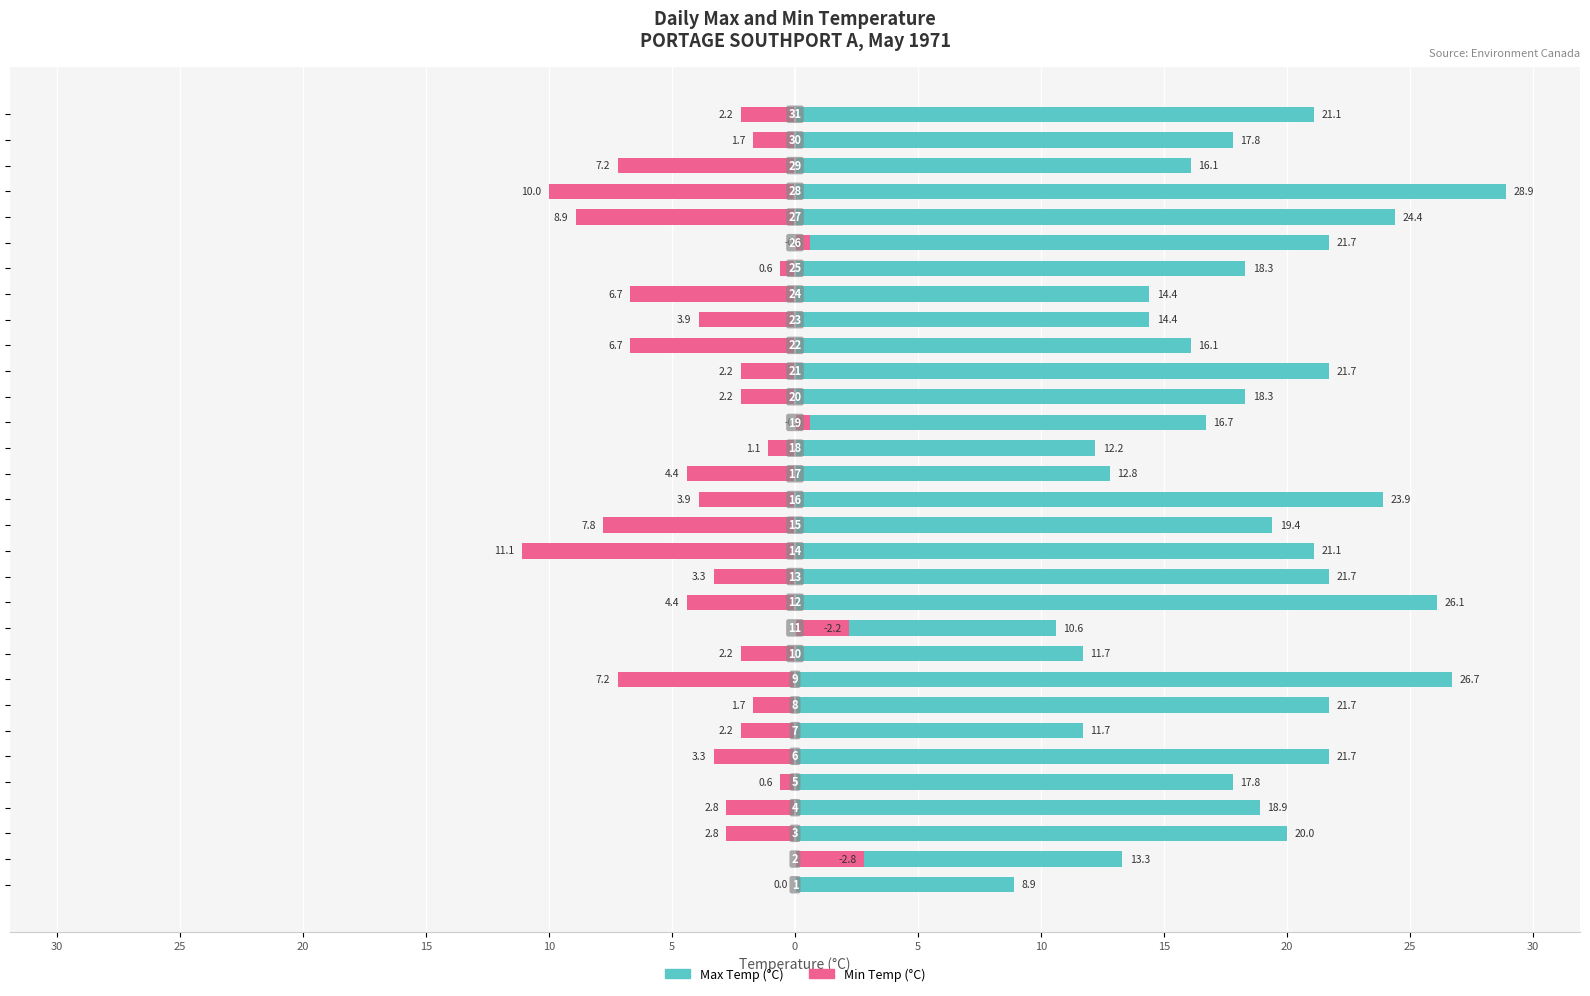

The Max Temp (°C) series shows 23.6 at 22. True or false?

False